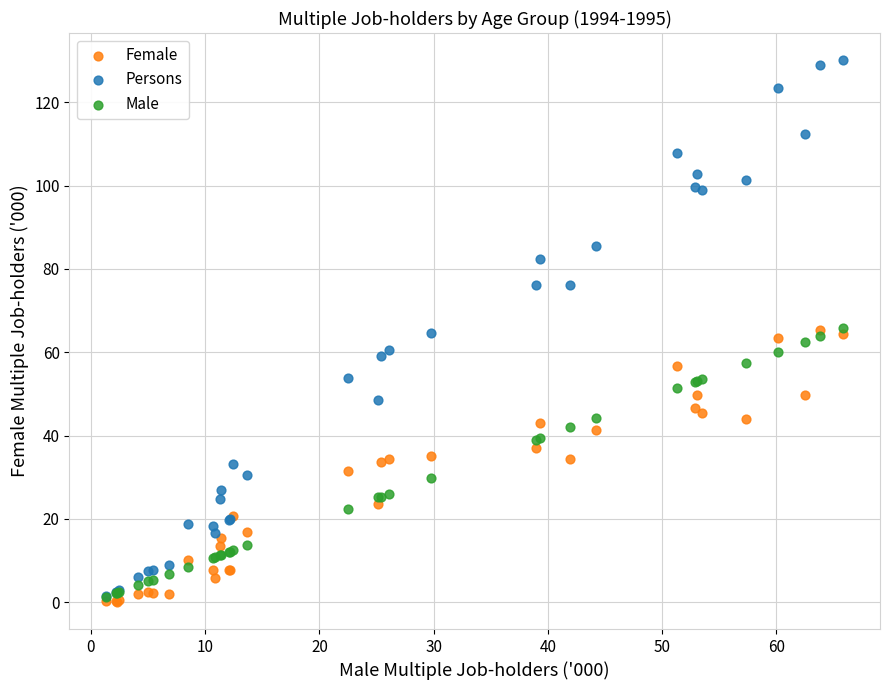

Which series contains the highest Y value?

Persons